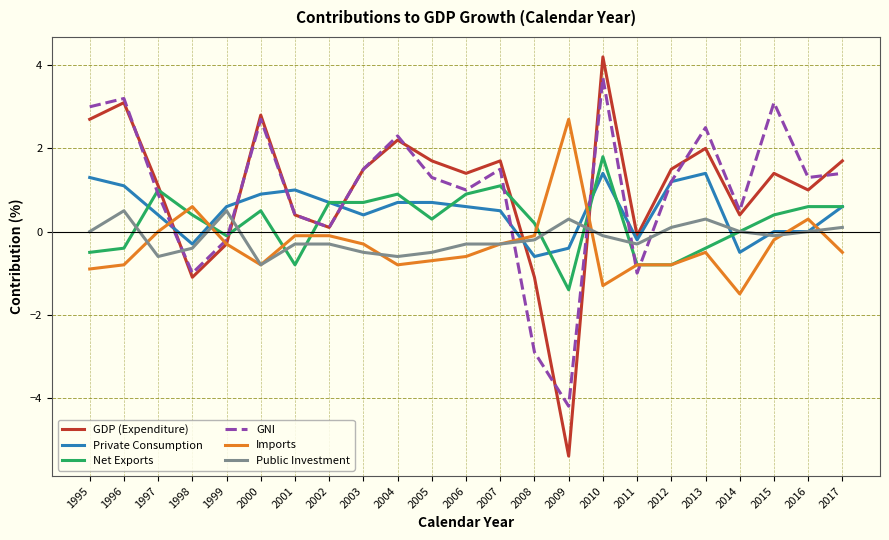

Which series has the widest spread of values?

GDP (Expenditure)